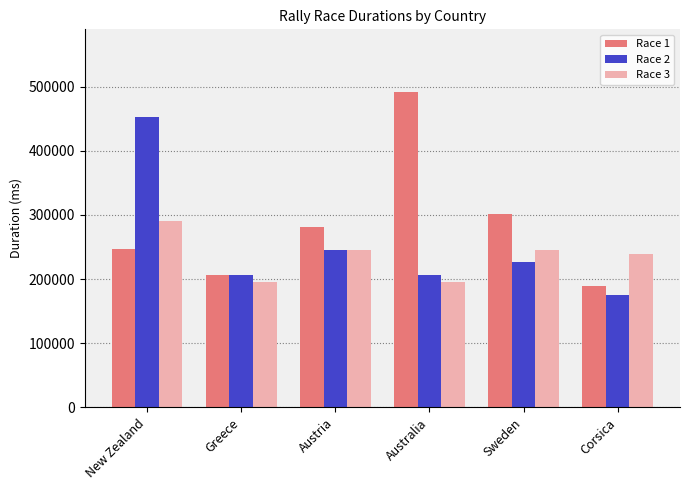

What is the sum of the Race 1 values at New Zealand and Corsica?

435296